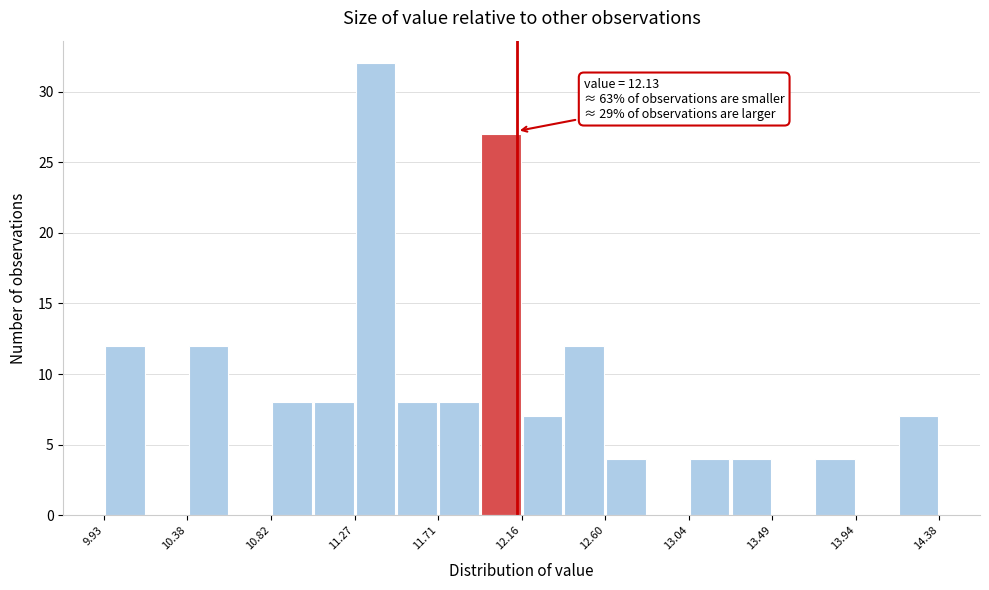

Which range on the x-axis has the tallest bar?

11.25 to 11.50